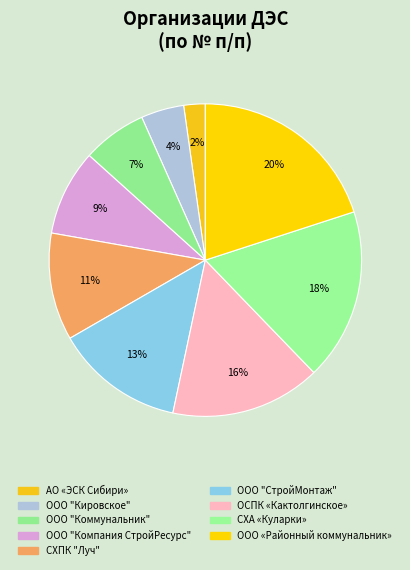

What is the smallest slice in the pie chart?

АО «ЭСК Сибири»